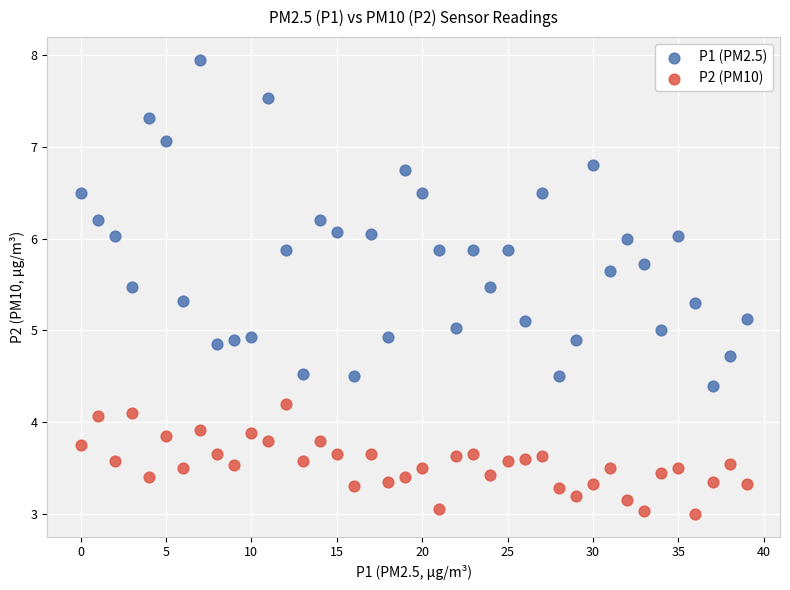

Which series has the largest Y range (max minus min)?

P1 (PM2.5)